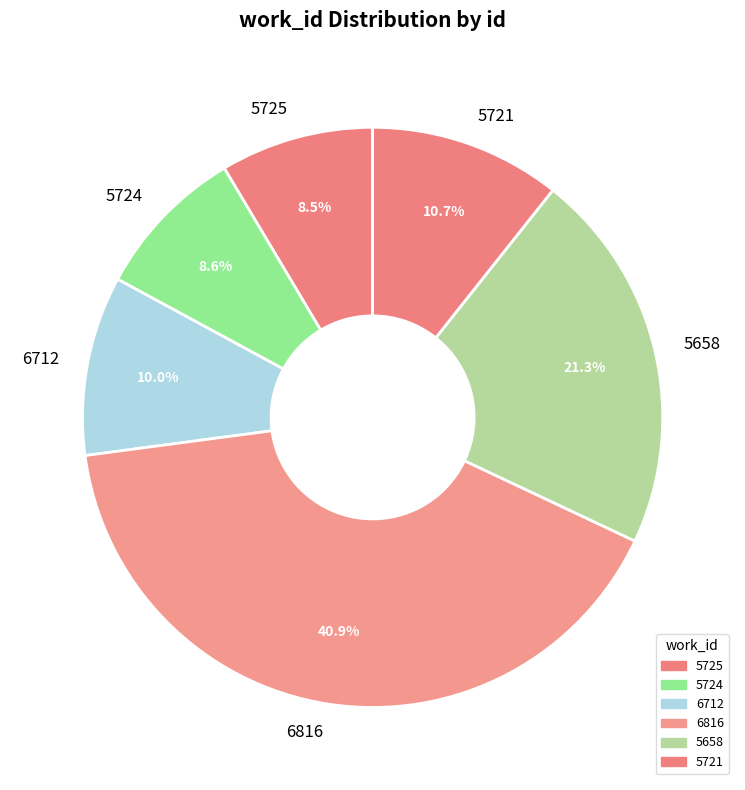

Count the number of slices in the pie.

6